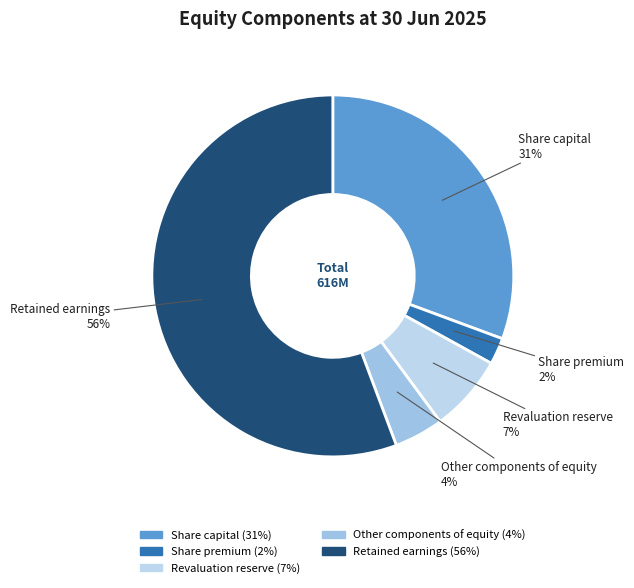

How many slices are in this pie chart?

5